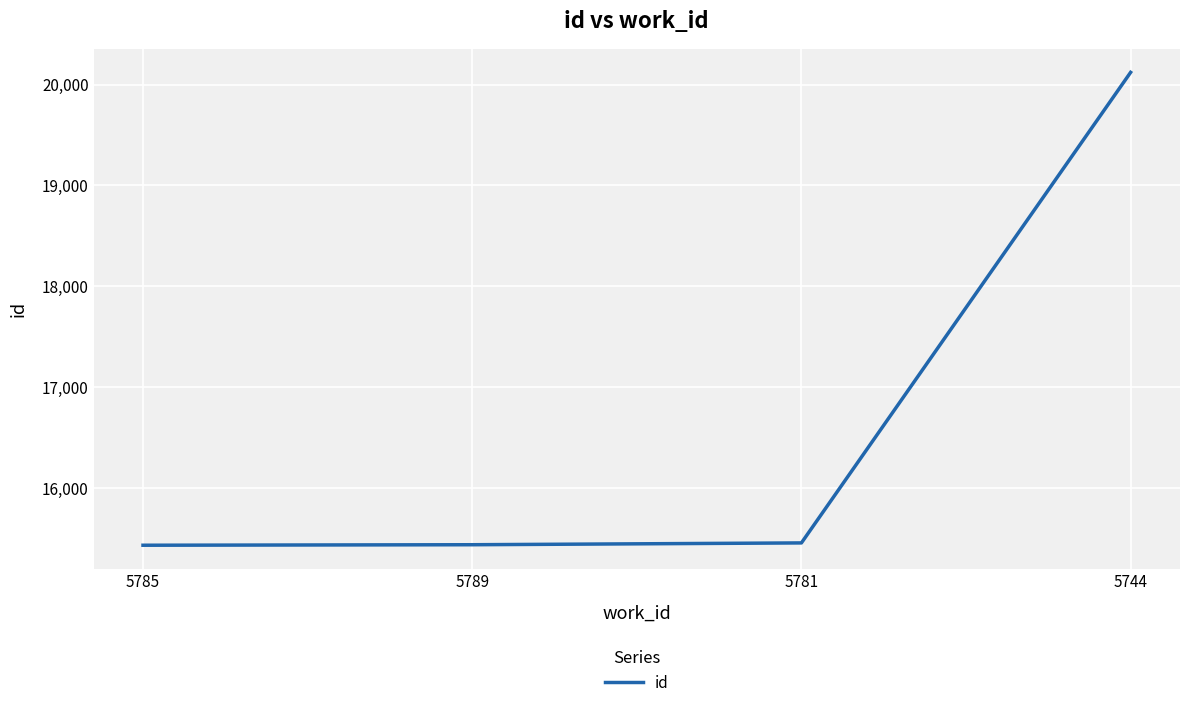

What is the average value?

16612